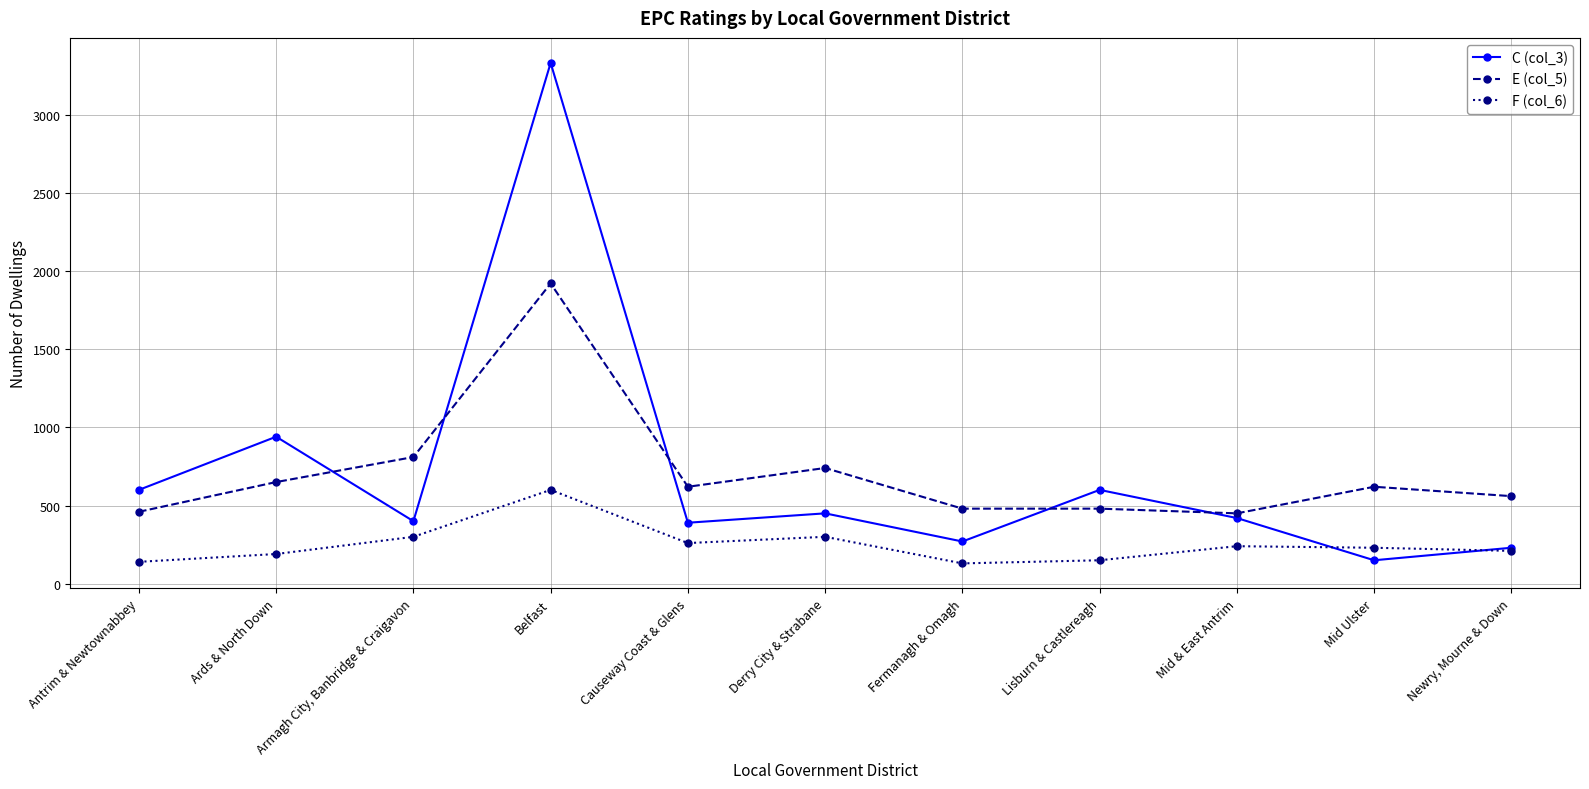

What is the smallest value displayed?

130